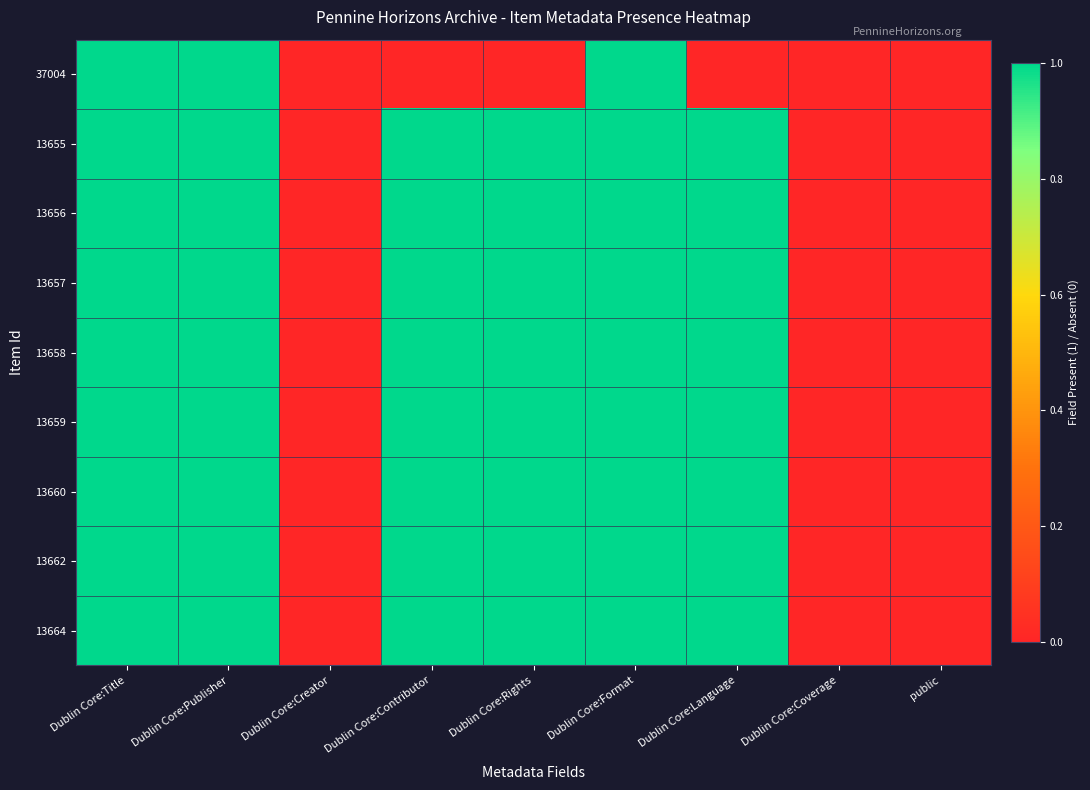

Reading left to right, extract all data points from this chart.

37004: Dublin Core:Title=1	Dublin Core:Publisher=1	Dublin Core:Creator=0	Dublin Core:Contributor=0	Dublin Core:Rights=0	Dublin Core:Format=1	Dublin Core:Language=0	Dublin Core:Coverage=0	public=0
13655: Dublin Core:Title=1	Dublin Core:Publisher=1	Dublin Core:Creator=0	Dublin Core:Contributor=1	Dublin Core:Rights=1	Dublin Core:Format=1	Dublin Core:Language=1	Dublin Core:Coverage=0	public=0
13656: Dublin Core:Title=1	Dublin Core:Publisher=1	Dublin Core:Creator=0	Dublin Core:Contributor=1	Dublin Core:Rights=1	Dublin Core:Format=1	Dublin Core:Language=1	Dublin Core:Coverage=0	public=0
13657: Dublin Core:Title=1	Dublin Core:Publisher=1	Dublin Core:Creator=0	Dublin Core:Contributor=1	Dublin Core:Rights=1	Dublin Core:Format=1	Dublin Core:Language=1	Dublin Core:Coverage=0	public=0
13658: Dublin Core:Title=1	Dublin Core:Publisher=1	Dublin Core:Creator=0	Dublin Core:Contributor=1	Dublin Core:Rights=1	Dublin Core:Format=1	Dublin Core:Language=1	Dublin Core:Coverage=0	public=0
13659: Dublin Core:Title=1	Dublin Core:Publisher=1	Dublin Core:Creator=0	Dublin Core:Contributor=1	Dublin Core:Rights=1	Dublin Core:Format=1	Dublin Core:Language=1	Dublin Core:Coverage=0	public=0
13660: Dublin Core:Title=1	Dublin Core:Publisher=1	Dublin Core:Creator=0	Dublin Core:Contributor=1	Dublin Core:Rights=1	Dublin Core:Format=1	Dublin Core:Language=1	Dublin Core:Coverage=0	public=0
13662: Dublin Core:Title=1	Dublin Core:Publisher=1	Dublin Core:Creator=0	Dublin Core:Contributor=1	Dublin Core:Rights=1	Dublin Core:Format=1	Dublin Core:Language=1	Dublin Core:Coverage=0	public=0
13664: Dublin Core:Title=1	Dublin Core:Publisher=1	Dublin Core:Creator=0	Dublin Core:Contributor=1	Dublin Core:Rights=1	Dublin Core:Format=1	Dublin Core:Language=1	Dublin Core:Coverage=0	public=0